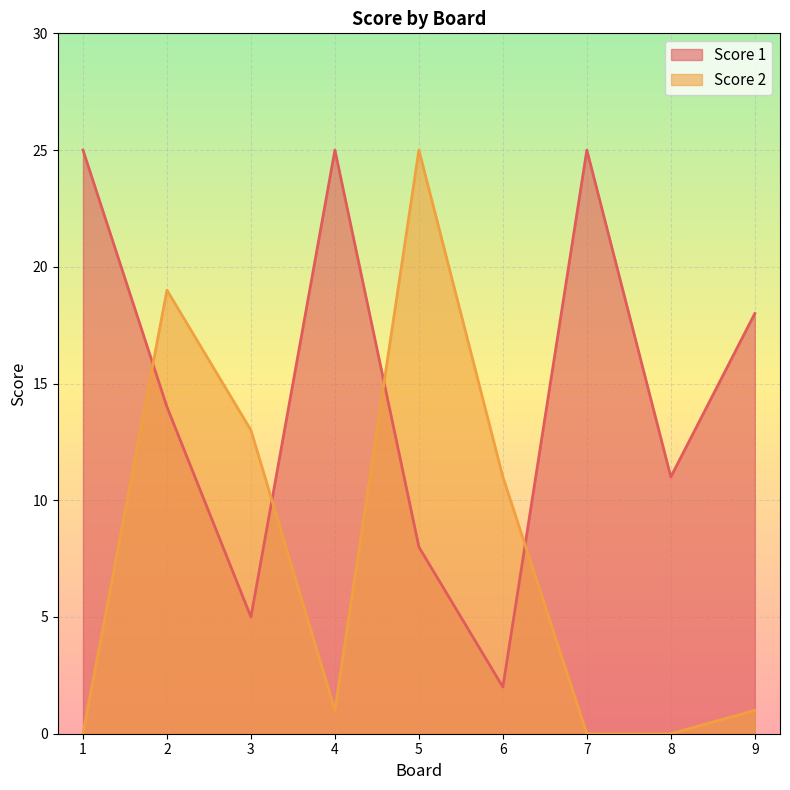

At which category does Score 1 reach its first local peak?

4